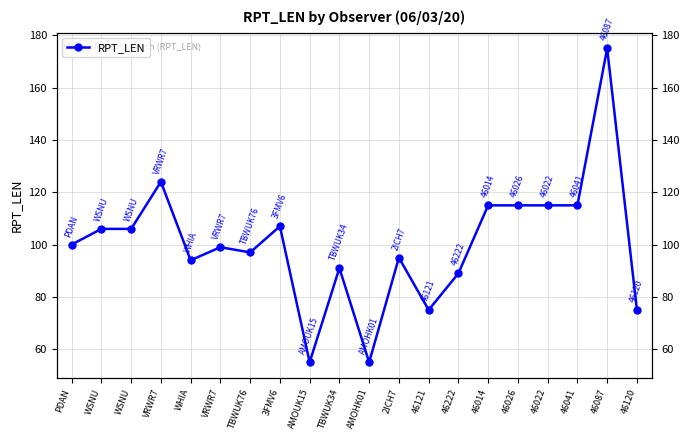

At which category does the data reach its first local valley?

WHIA